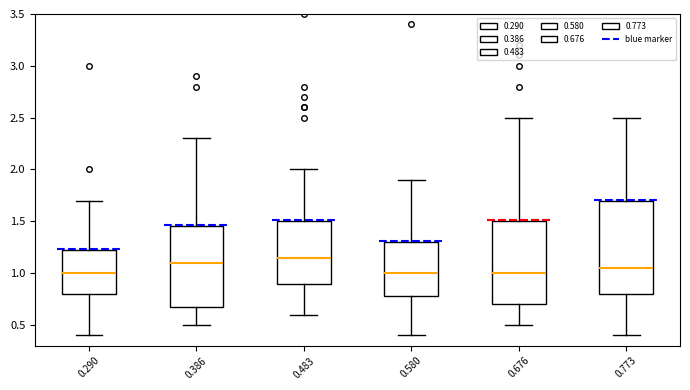

Reading left to right, transcribe this box plot: for each box, give where its median line is, the range the box spans, and where its two whiskers end, as read against the y-axis. The values are not printed on the chart, so give them approximately, as read against the axis.

0.290: median 1.00, box 0.80 to 1.25, whiskers 0.40 to 1.70
0.386: median 1.10, box 0.70 to 1.45, whiskers 0.50 to 2.30
0.483: median 1.15, box 0.90 to 1.50, whiskers 0.60 to 2.00
0.580: median 1.00, box 0.80 to 1.30, whiskers 0.40 to 1.90
0.676: median 1.00, box 0.70 to 1.50, whiskers 0.50 to 2.50
0.773: median 1.05, box 0.80 to 1.70, whiskers 0.40 to 2.50